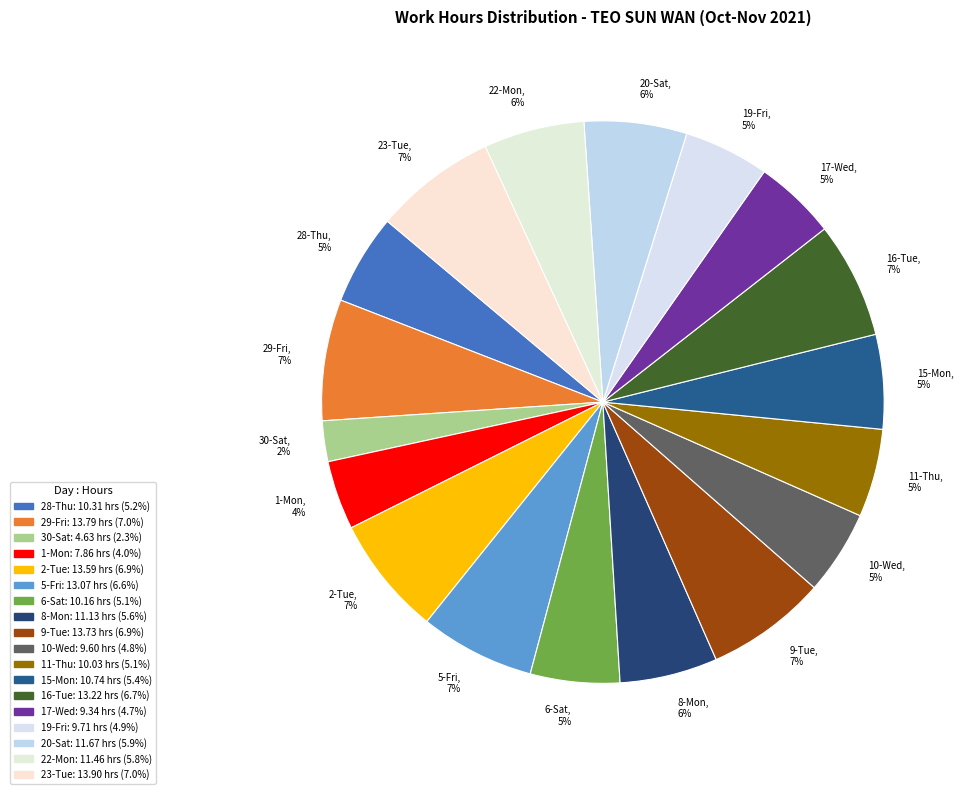

What is the smallest slice in the pie chart?

30-Sat, 2%